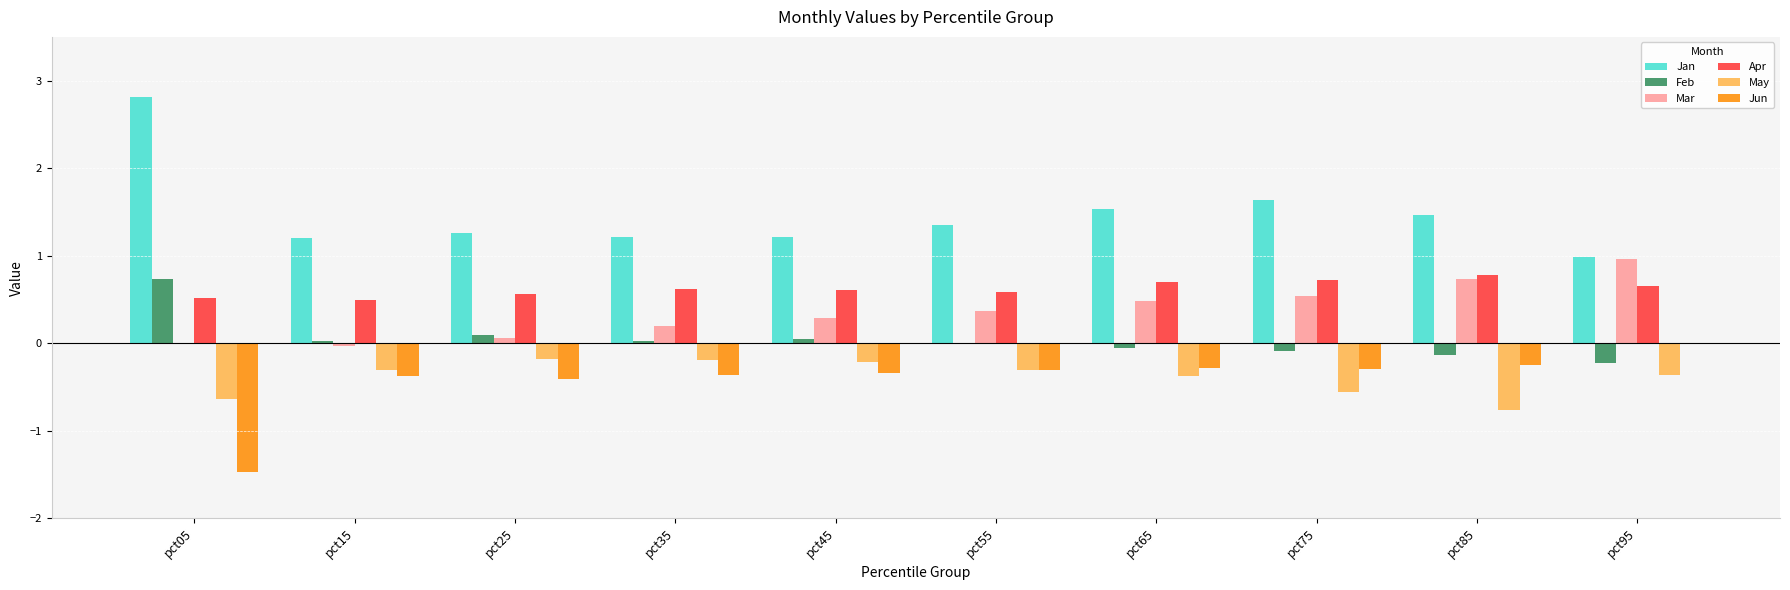

The Jun series shows -0.2 at pct15. True or false?

False